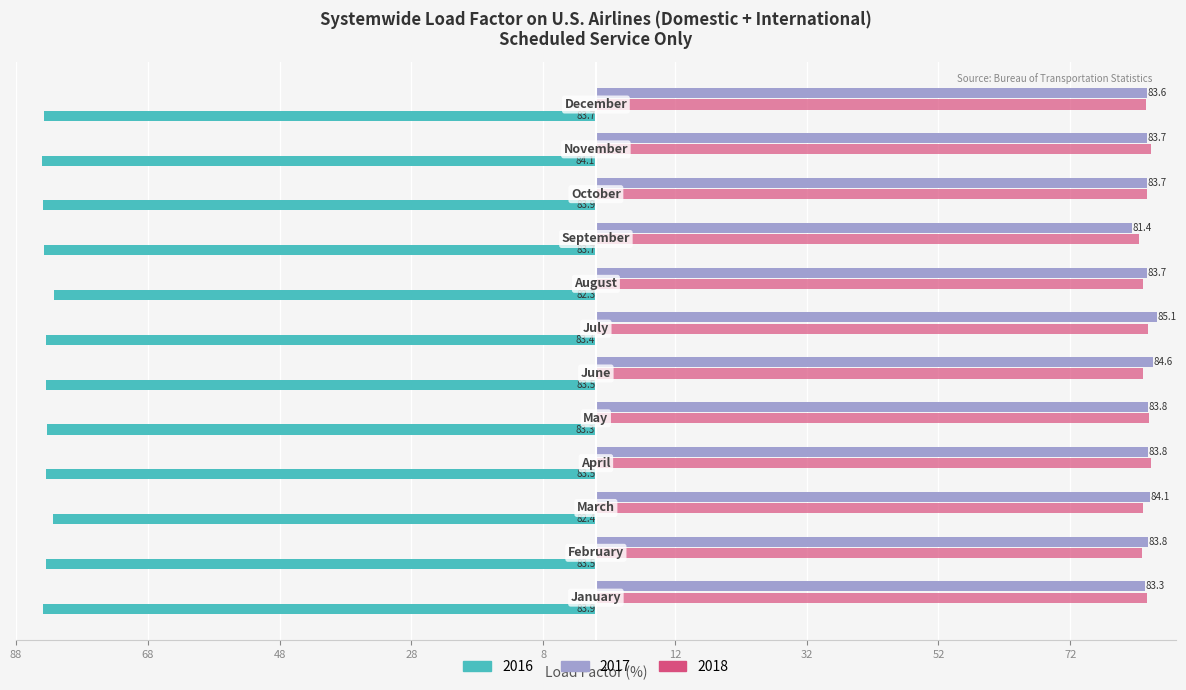

What are all the series names shown in the legend?

2016, 2017, 2018